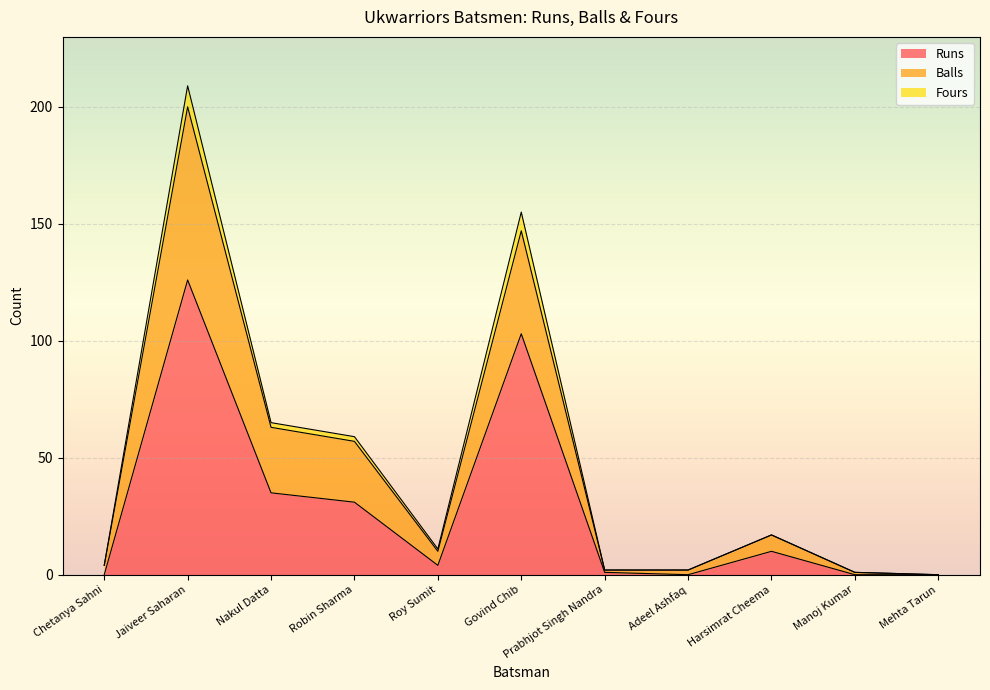

What is the highest value of the Runs series?

126